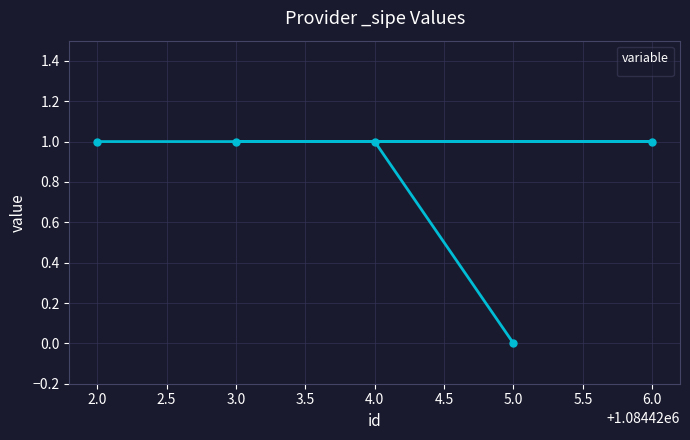

What is the sum of the values at 5.0 and 3.0?

1